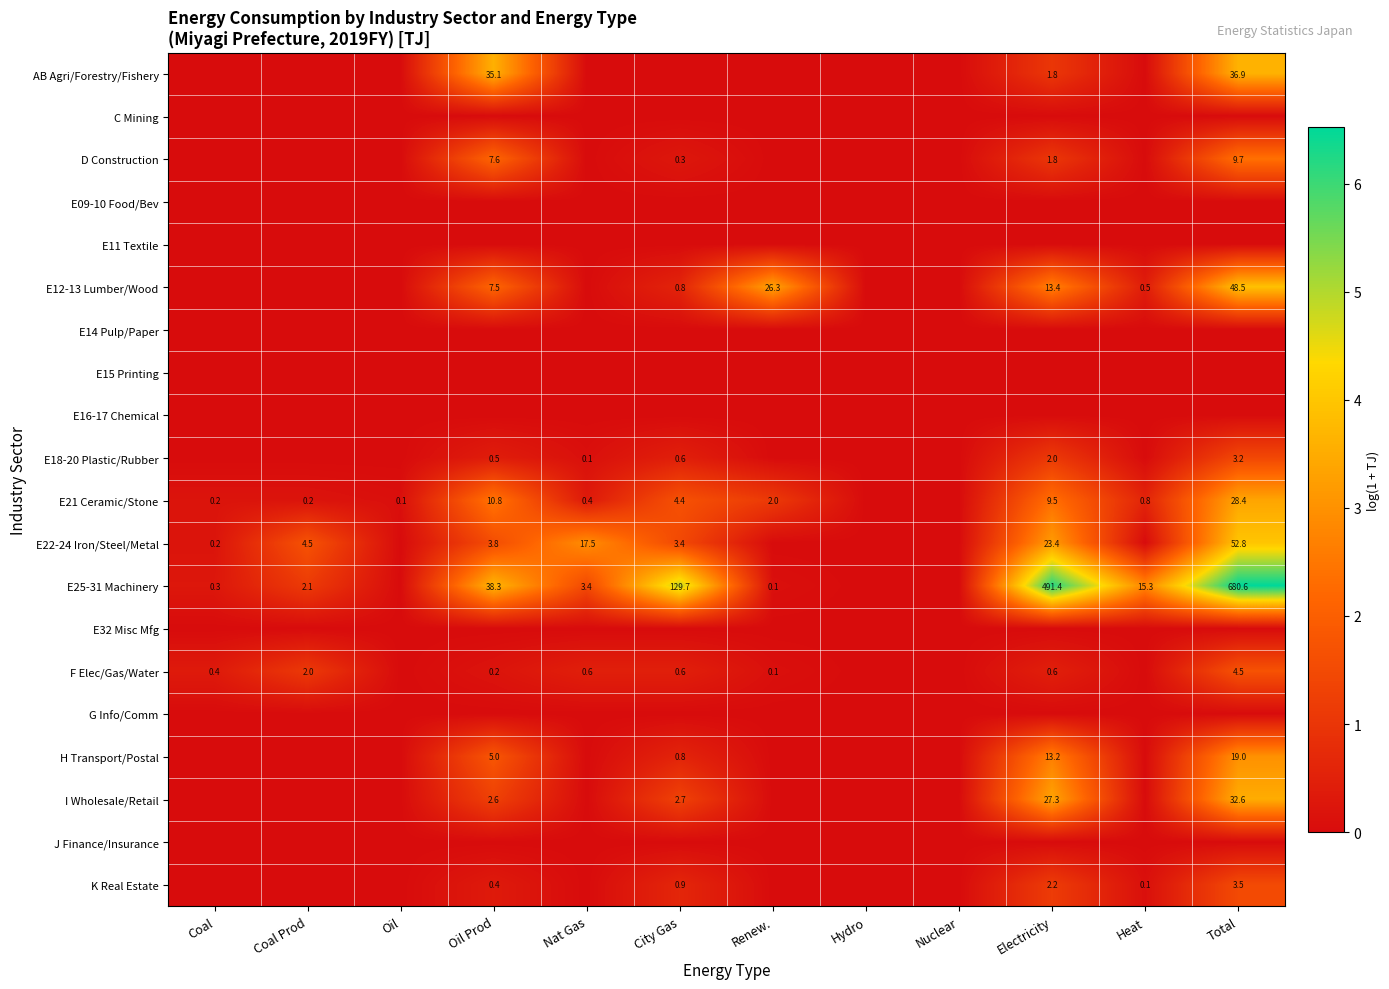

The value of E25-31 Machinery at Coal Prod is 2.1. True or false?

True